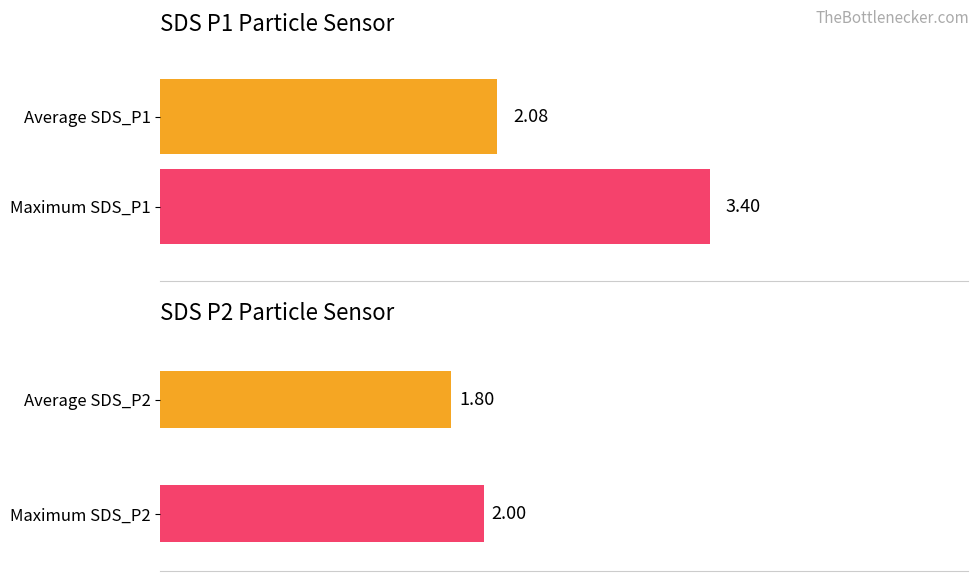

Is it true that SDS_P1 equals 3.4 at 00:27?

True